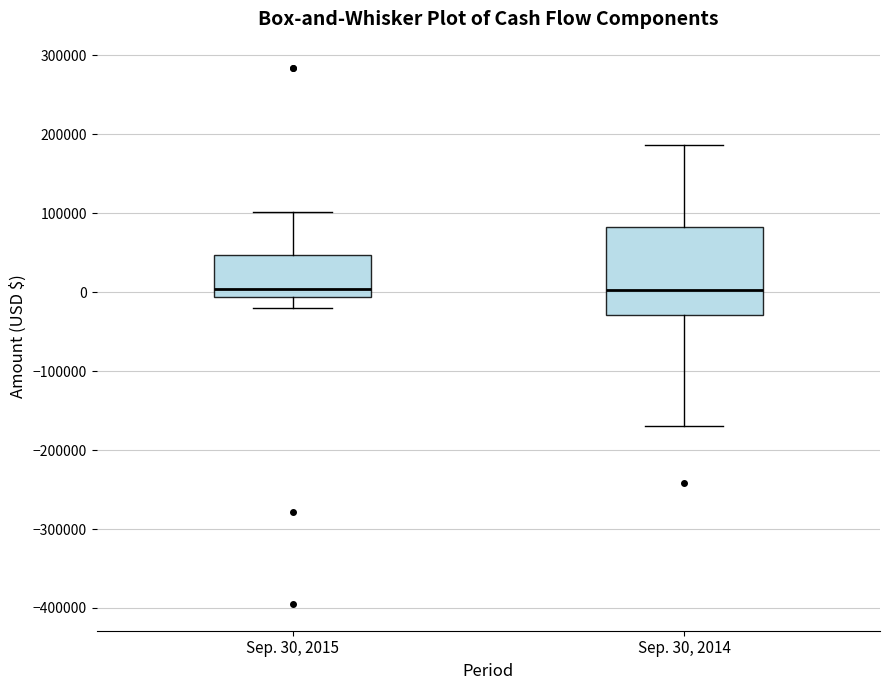

Comparing the boxes themselves (not the whiskers), which one is the tallest?

Sep. 30, 2014